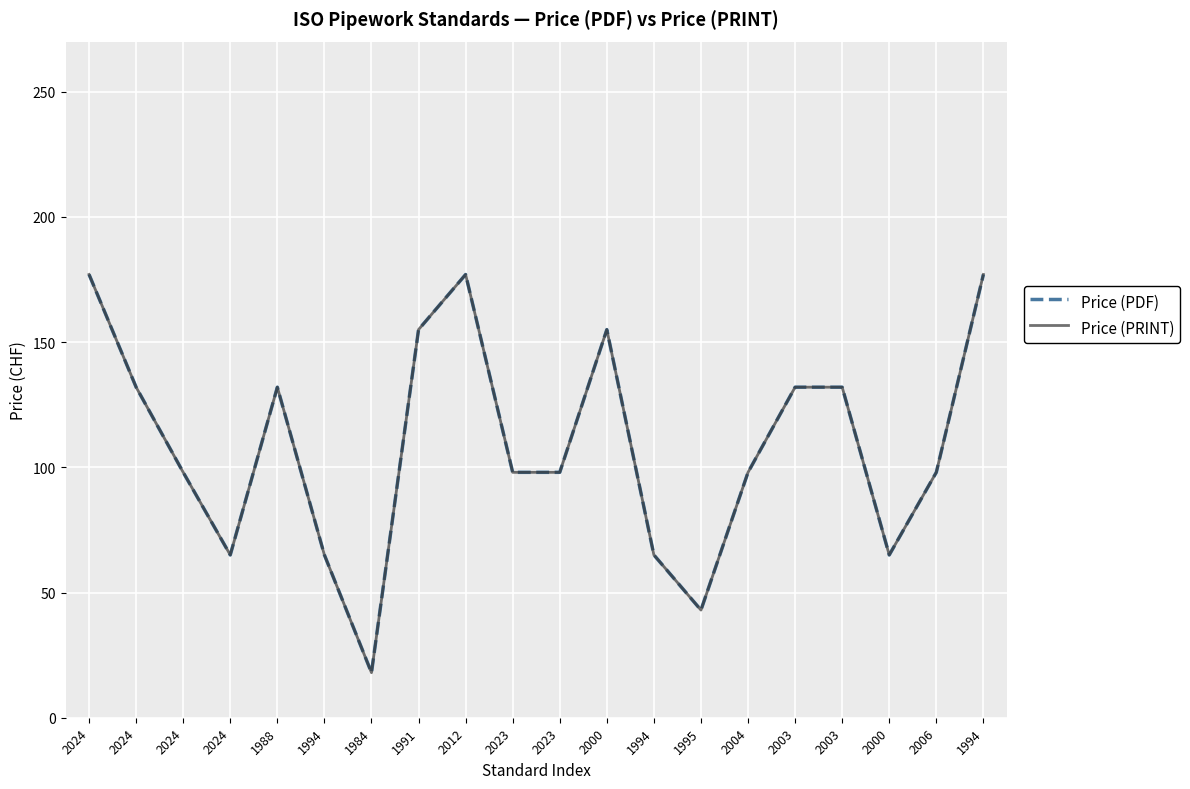

Which series has the largest total across all categories?

Price (PDF)